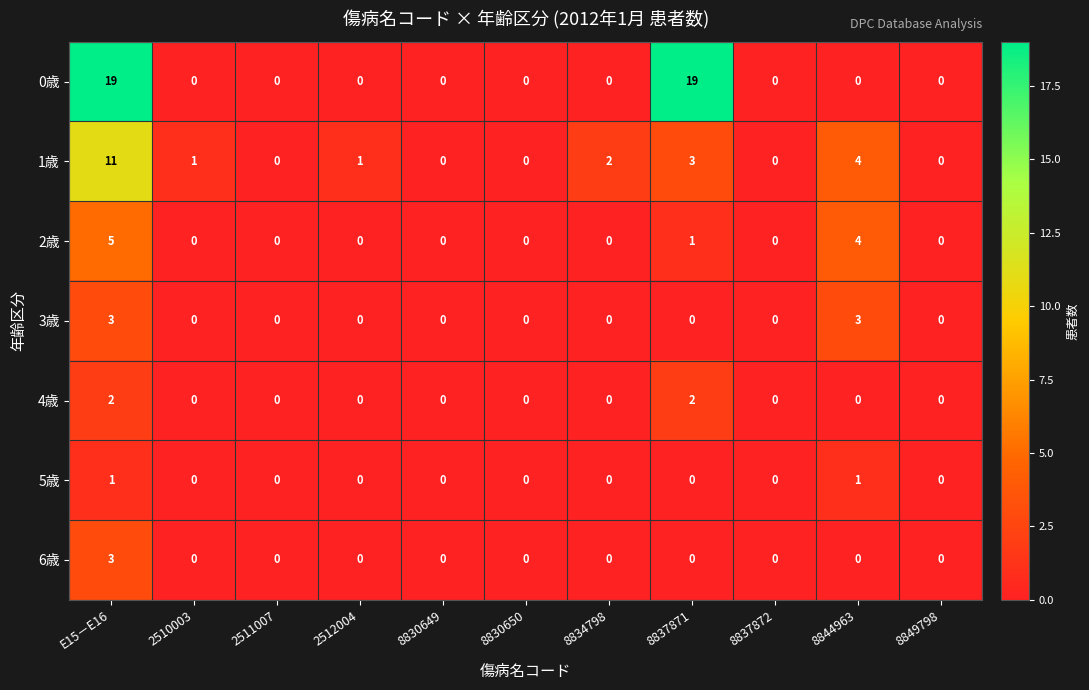

At which label is 2歳 closest to 2?

8837871